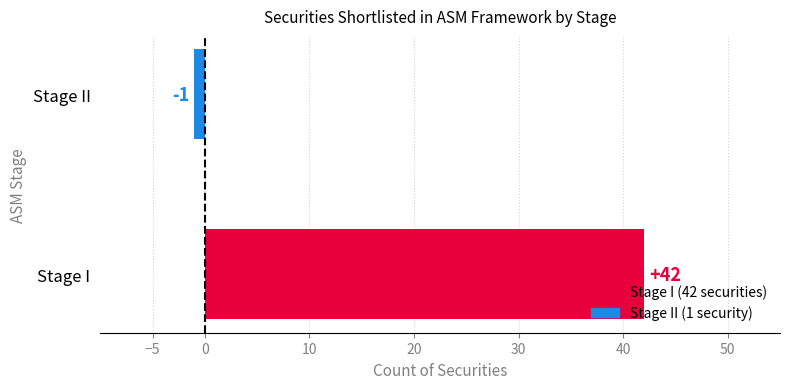

Reading bottom to top, what are all the values shown in this chart?

42	-1